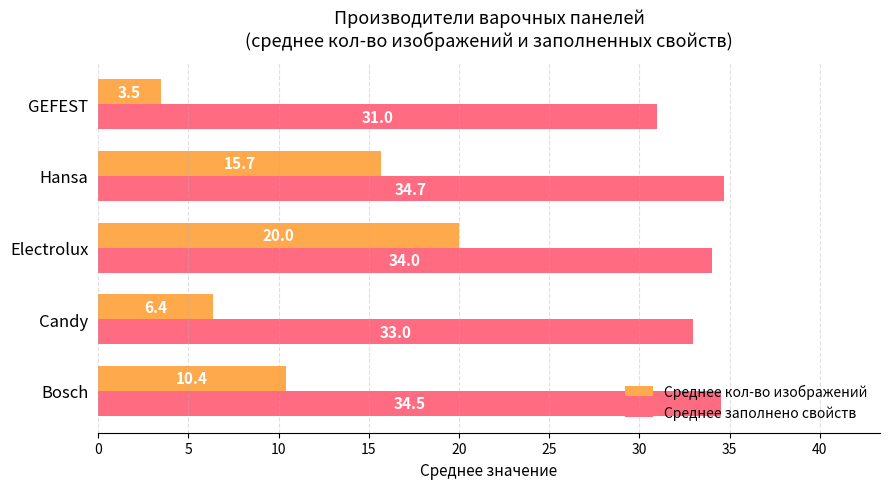

Which series has the largest range (max minus min)?

Среднее кол-во изображений